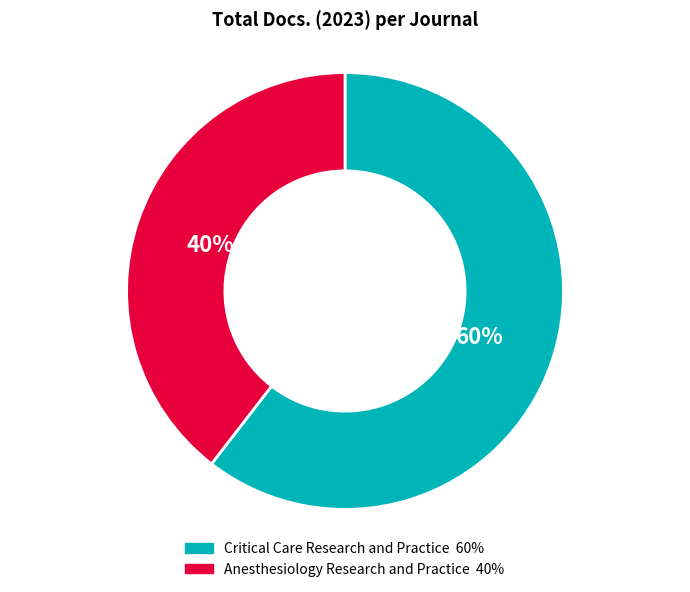

What is the largest slice in the pie chart?

Critical Care Research and Practice